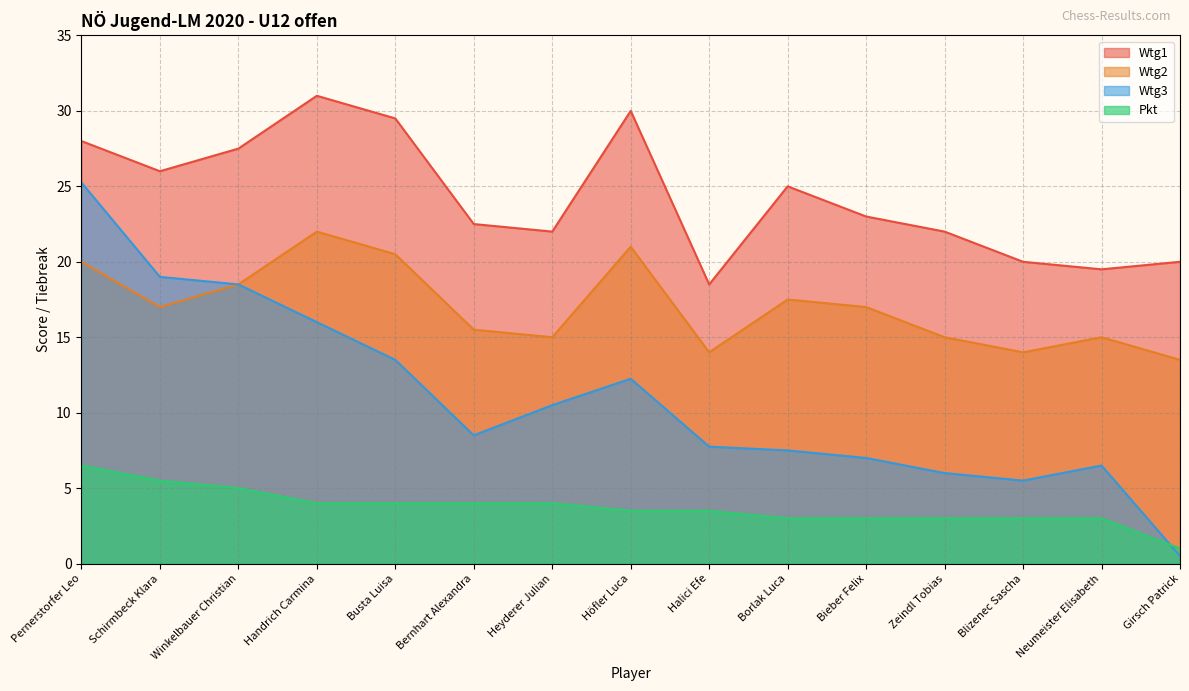

The Wtg2 series shows 21.0 at Höfler Luca. True or false?

True